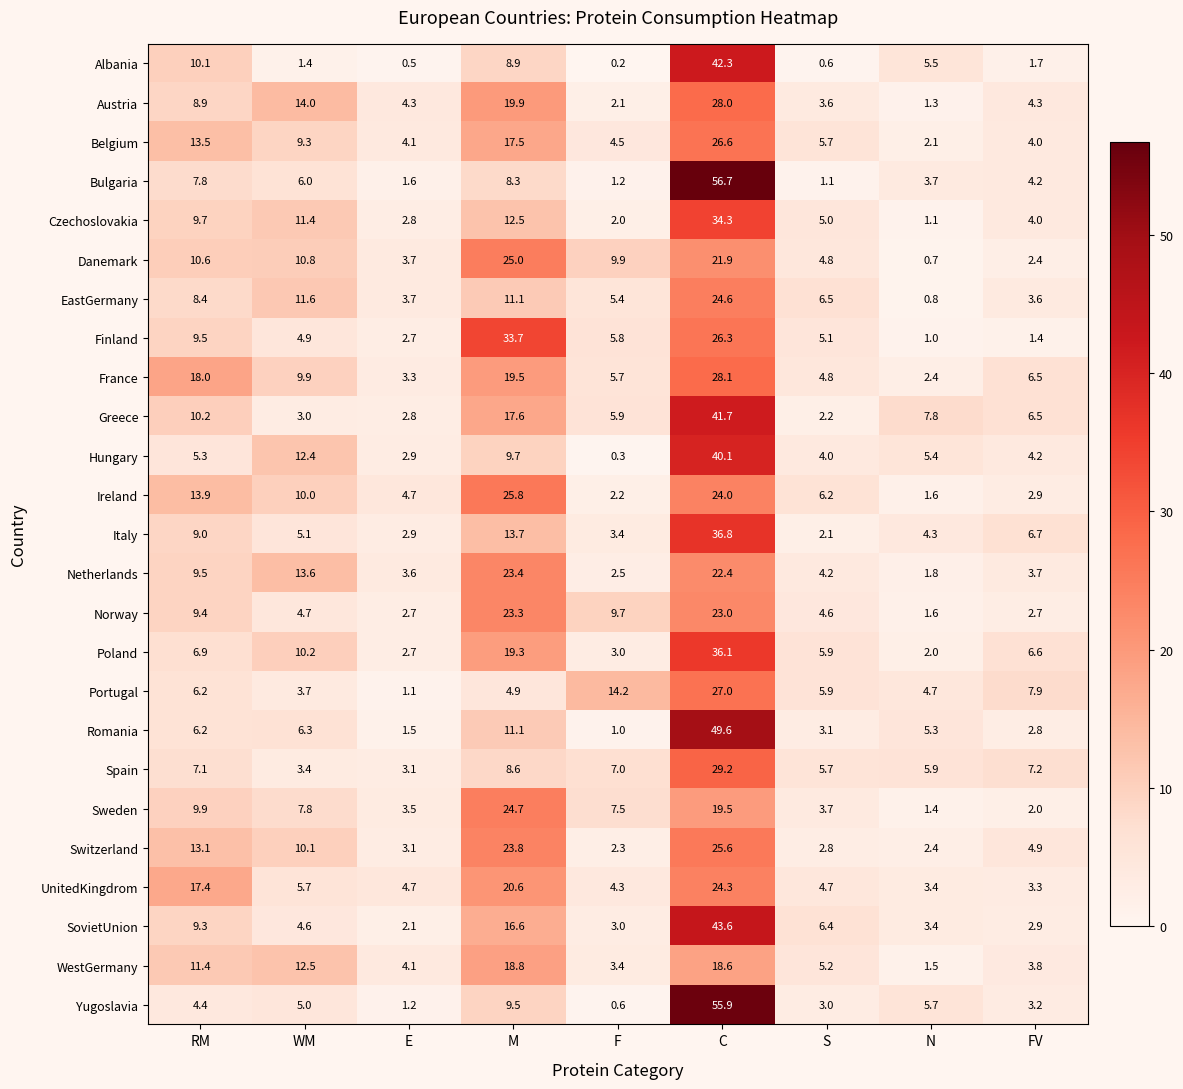

How many values in the Greece series are below 6?

4